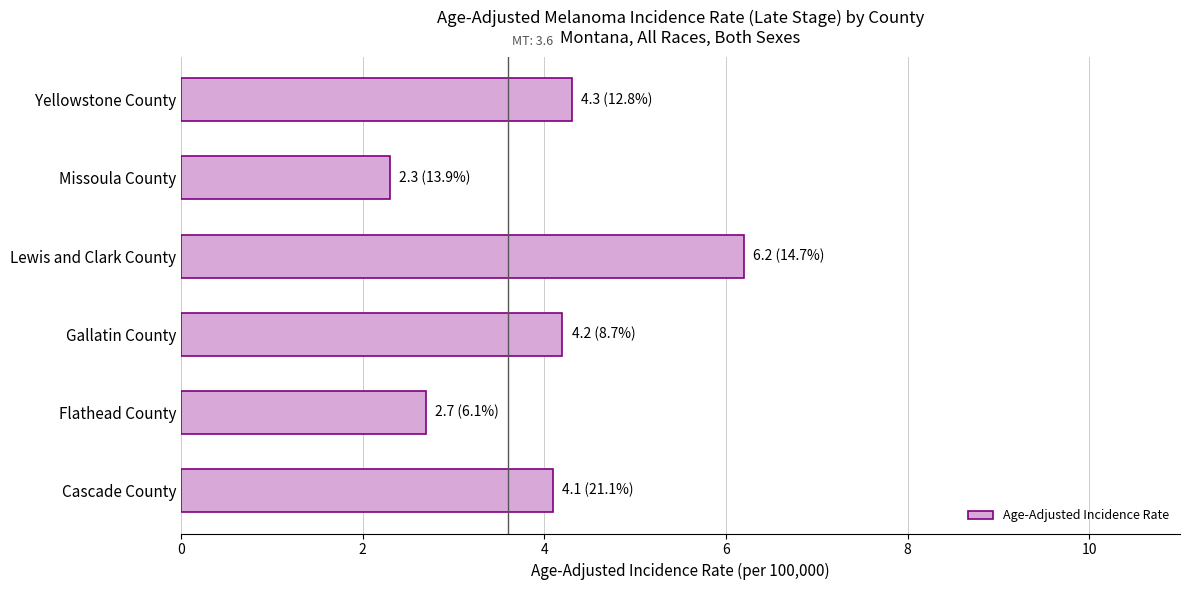

How many values exceed 4?

4